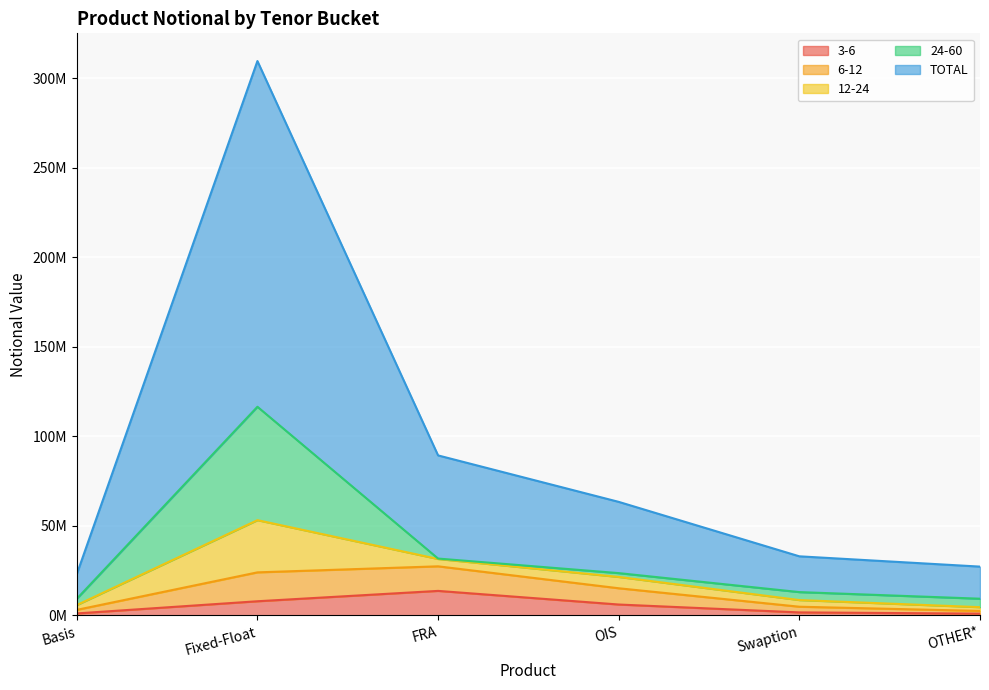

At which label is 3-6 closest to 7356082?

Fixed-Float